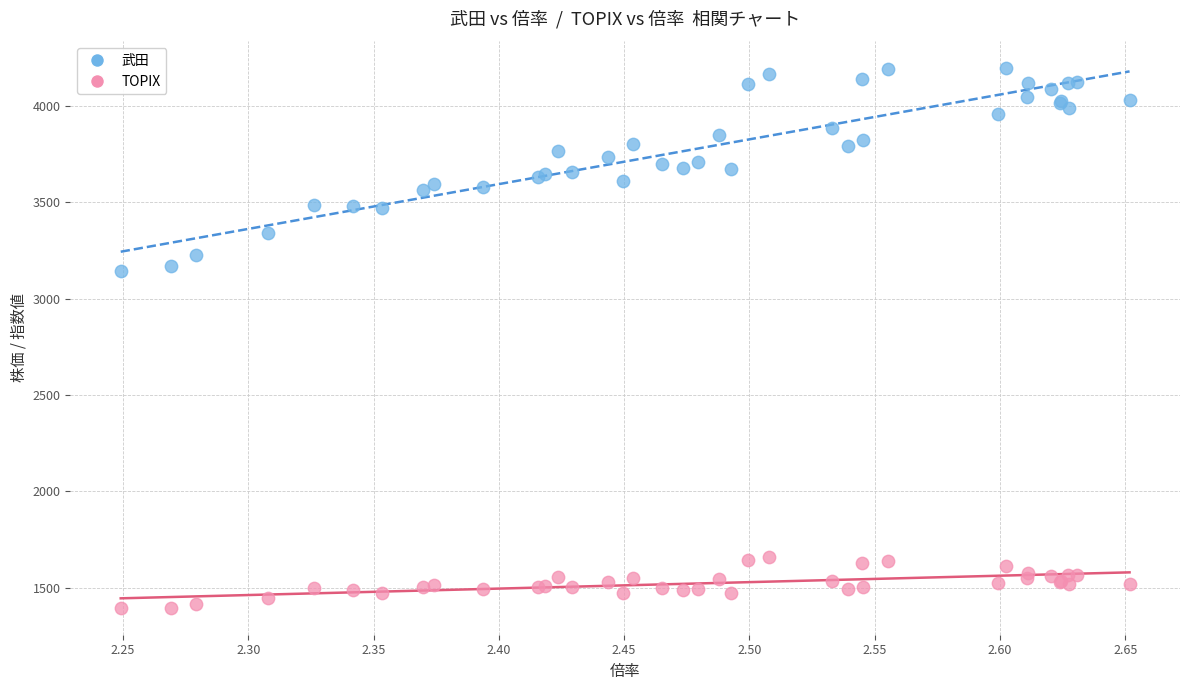

Which series reaches the maximum Y coordinate?

武田